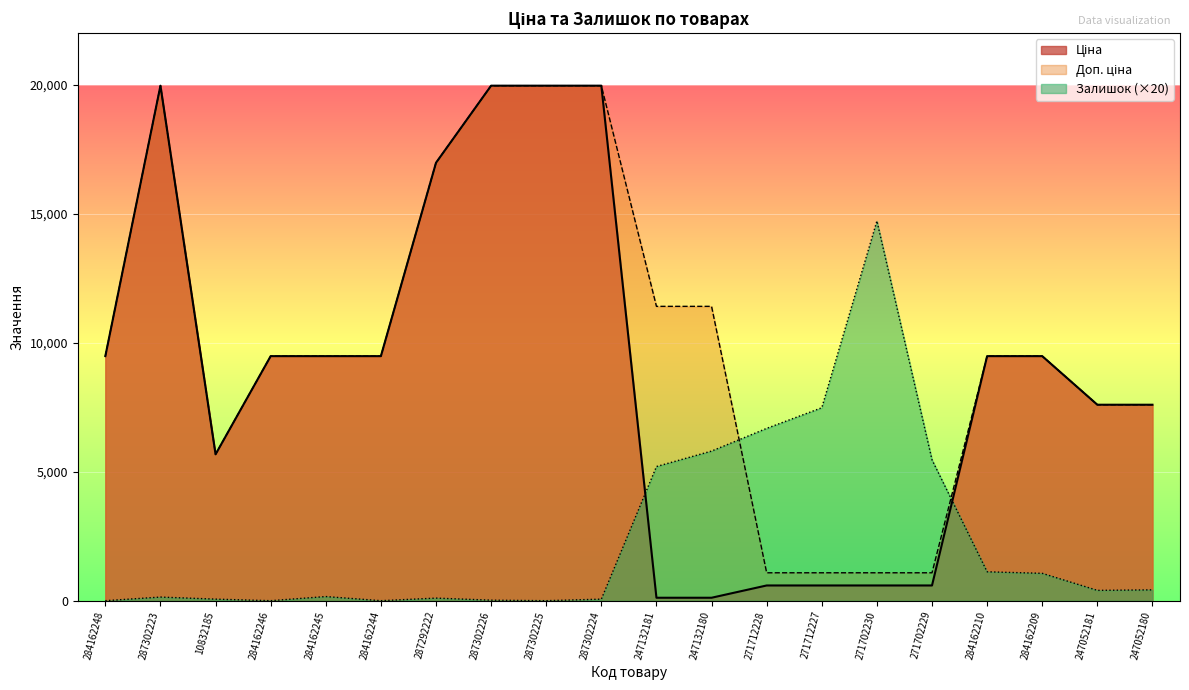

How many times do Залишок and Доп. ціна cross each other?

2